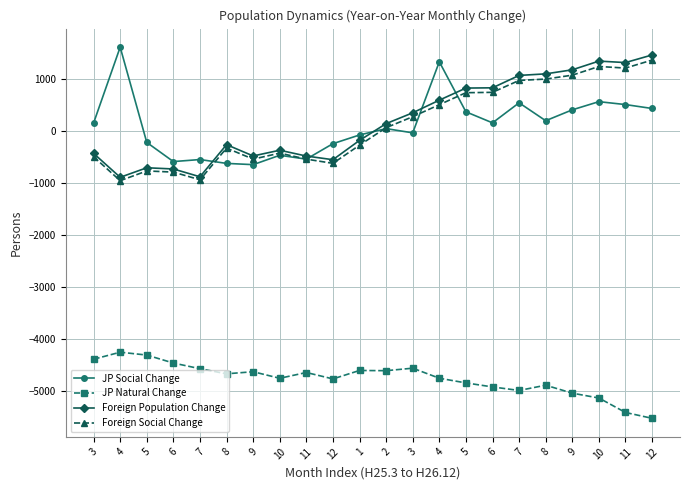

How many lines are shown in the chart?

4